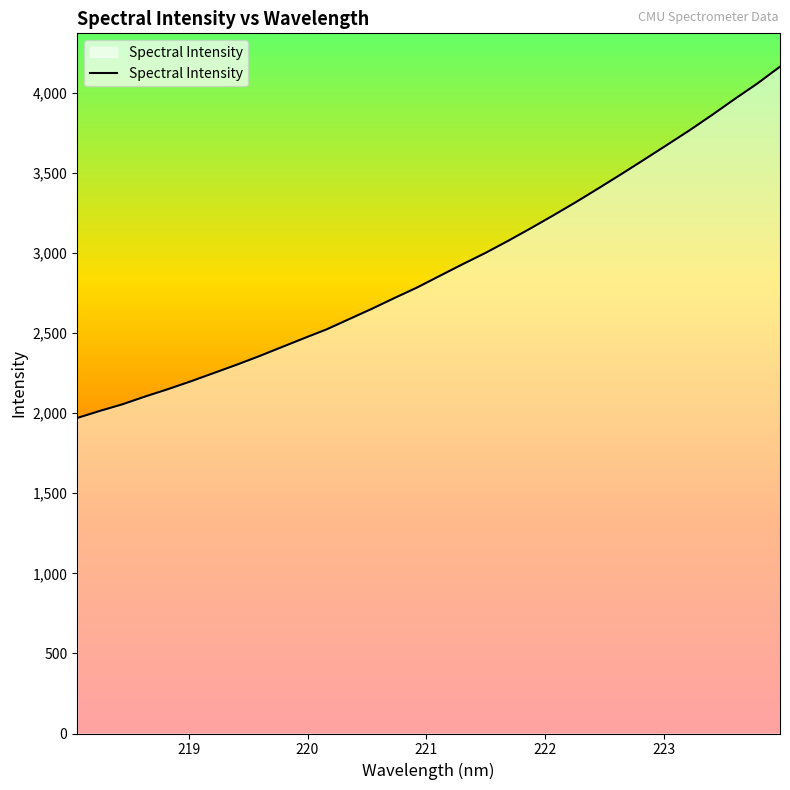

What is the greatest value displayed?

4163.7